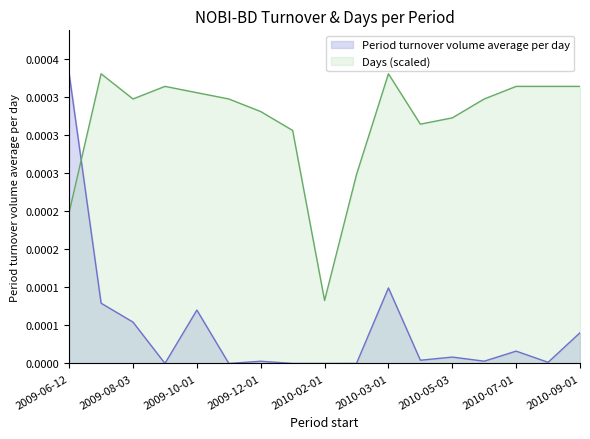

How many data points does each series have?

17